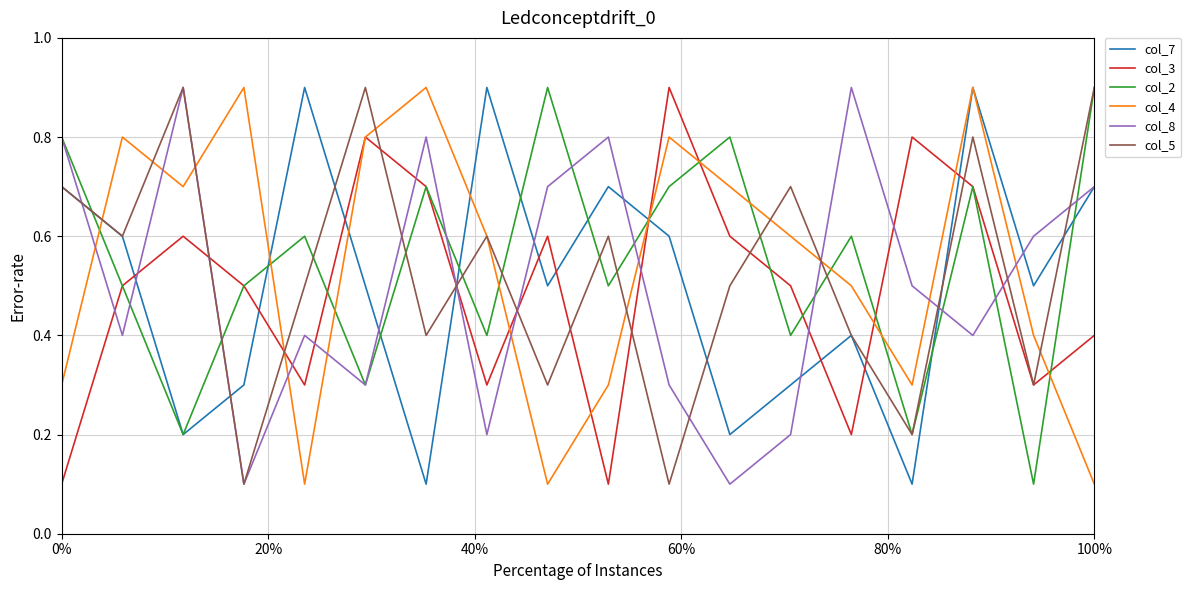

What is the difference between the second highest and minimum values in the col_4 series?

0.8